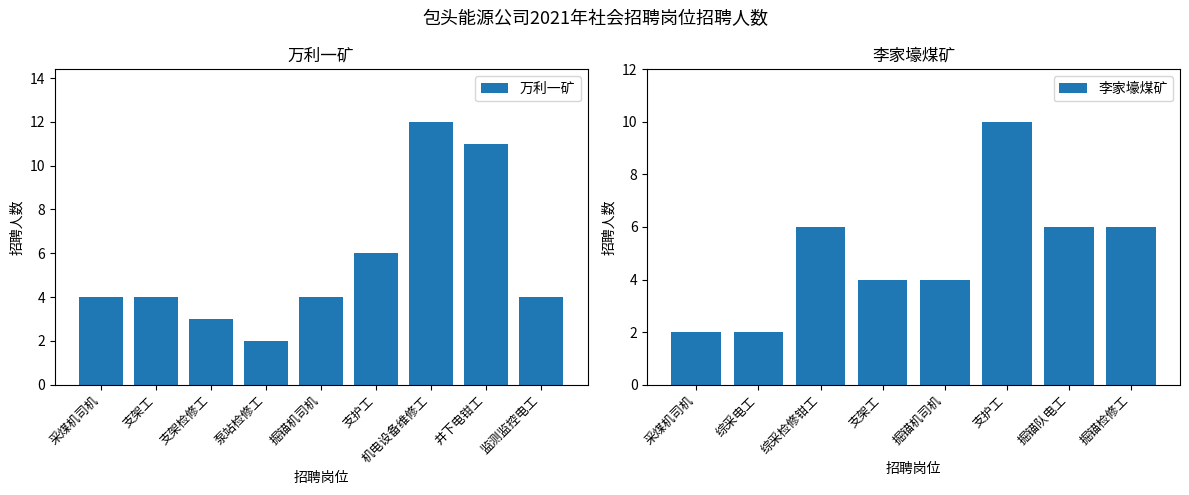

What is the label of the 3rd bar from the left?

支架检修工